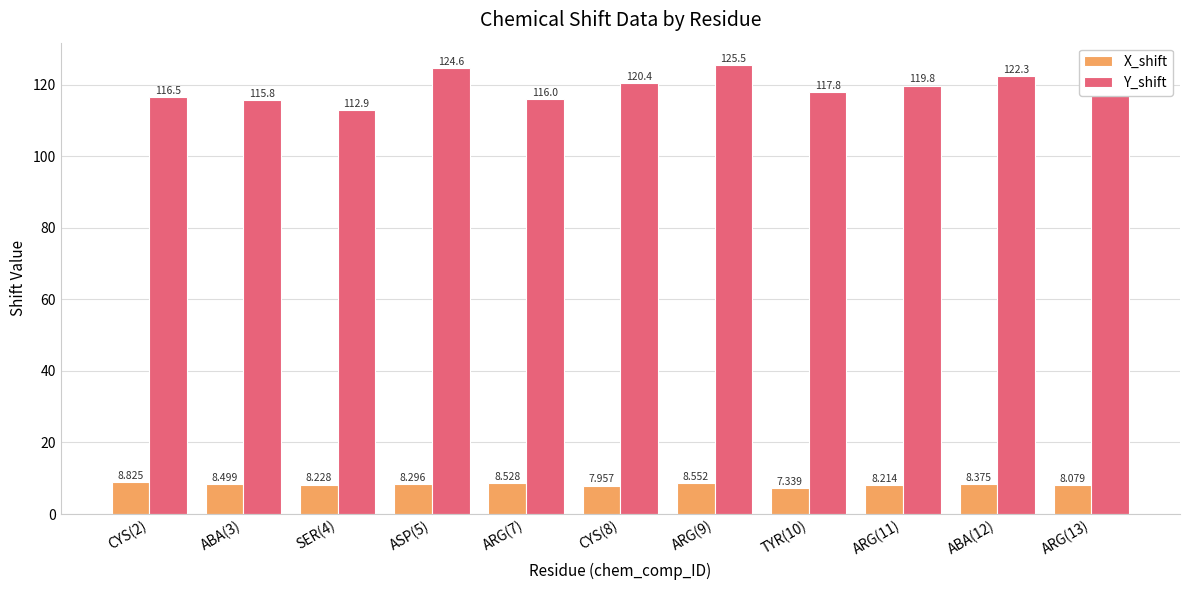

The value of Y_shift at ARG(11) is 194.5. True or false?

False